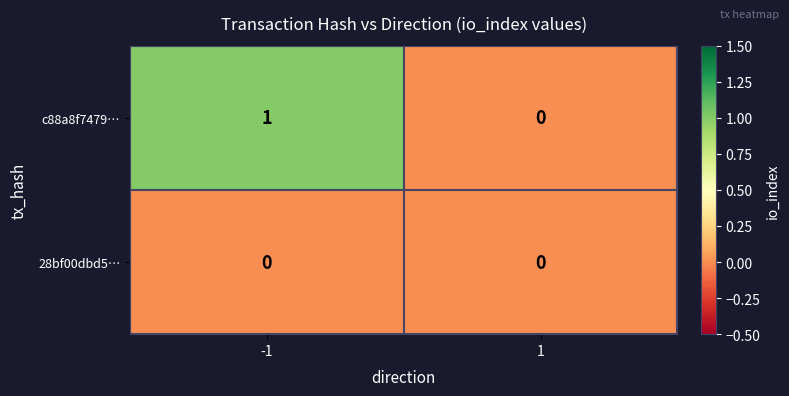

Which series has the largest total across all categories?

c88a8f7479…